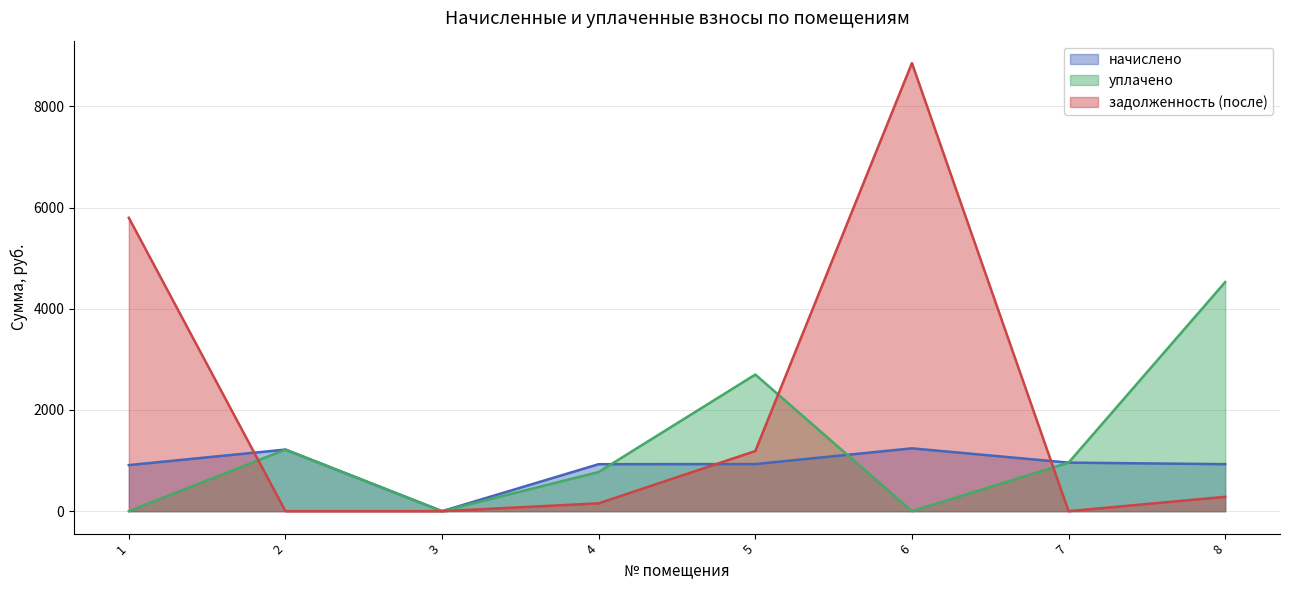

What is the total value across all series at 8?

5740.0